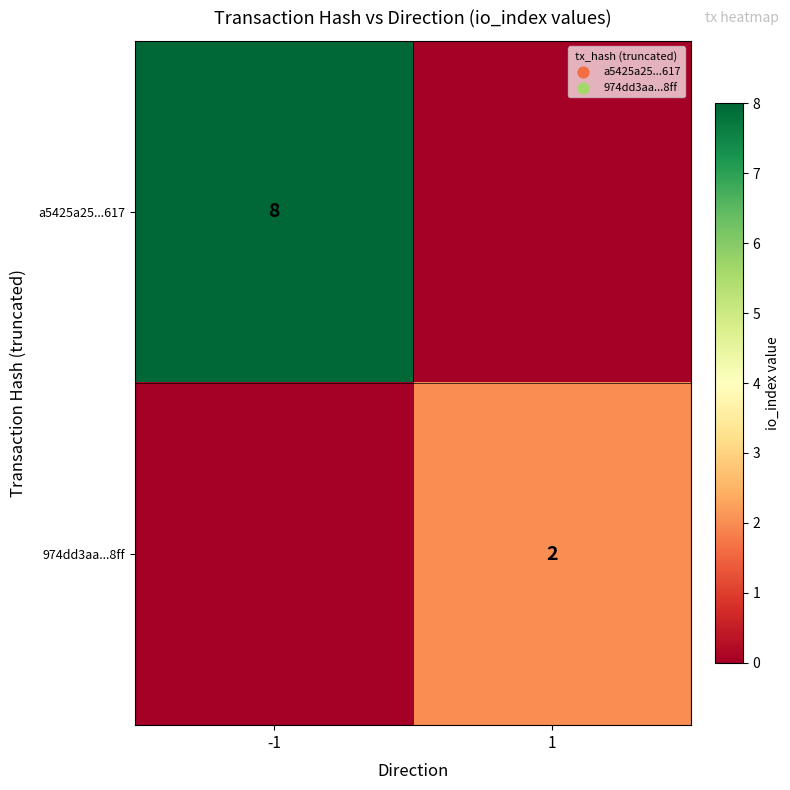

The value of 974dd3aa...8ff at 1 is 3. True or false?

False